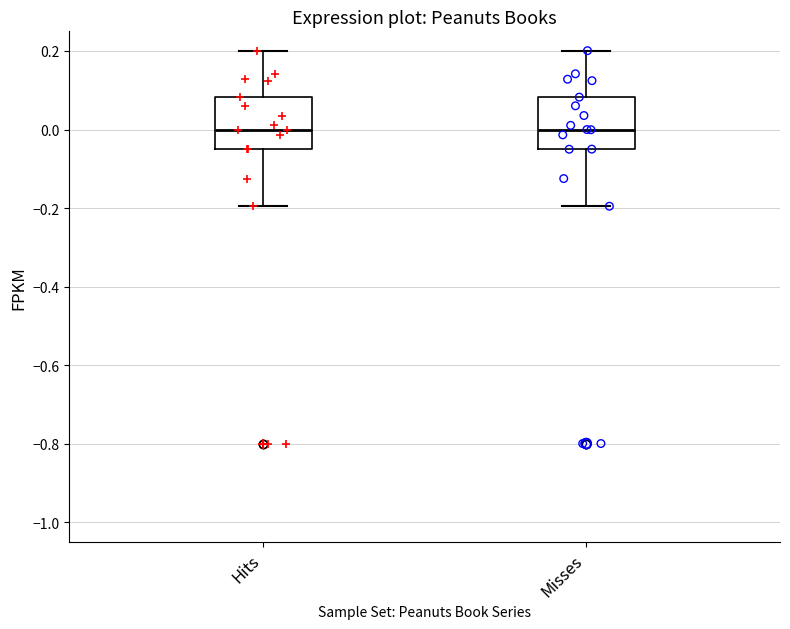

Reading left to right, transcribe this box plot: for each box, give where its median line is, the range the box spans, and where its two whiskers end, as read against the y-axis. The values are not printed on the chart, so give them approximately, as read against the axis.

Hits: median 0.00, box -0.06 to 0.08, whiskers -0.20 to 0.20
Misses: median 0.00, box -0.06 to 0.08, whiskers -0.20 to 0.20